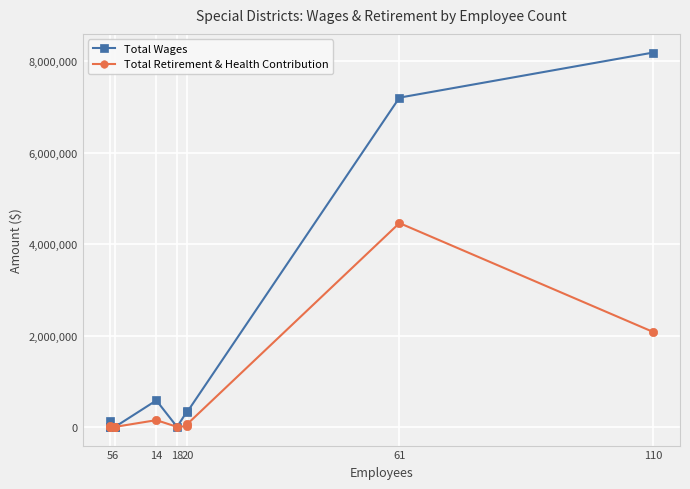

What is the highest value of the Total Retirement & Health Contribution series?

4461804